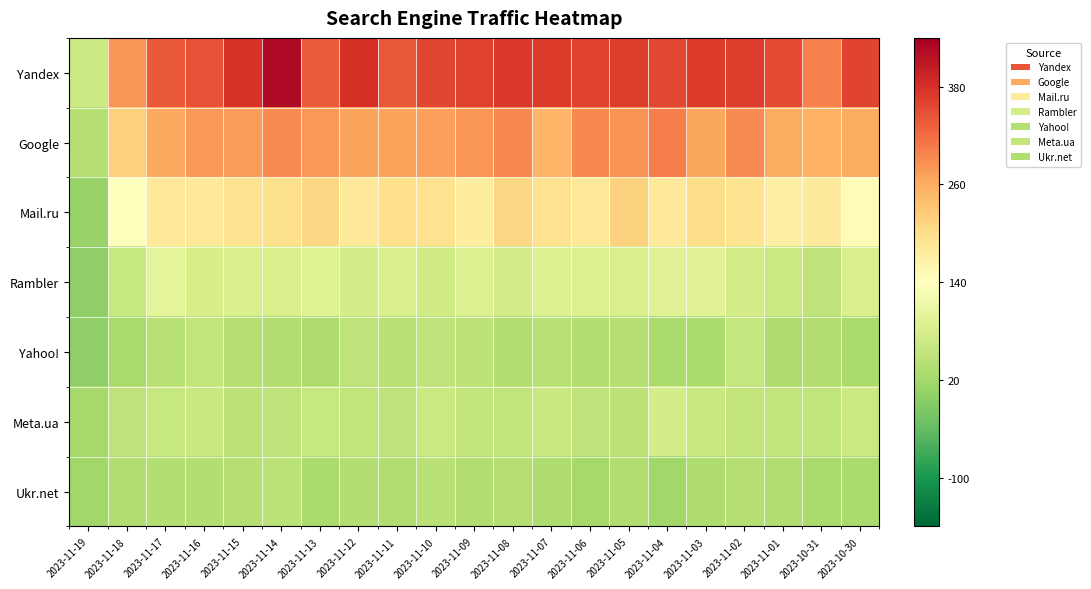

At which category does the chart reach its peak across all series?

2023-11-14